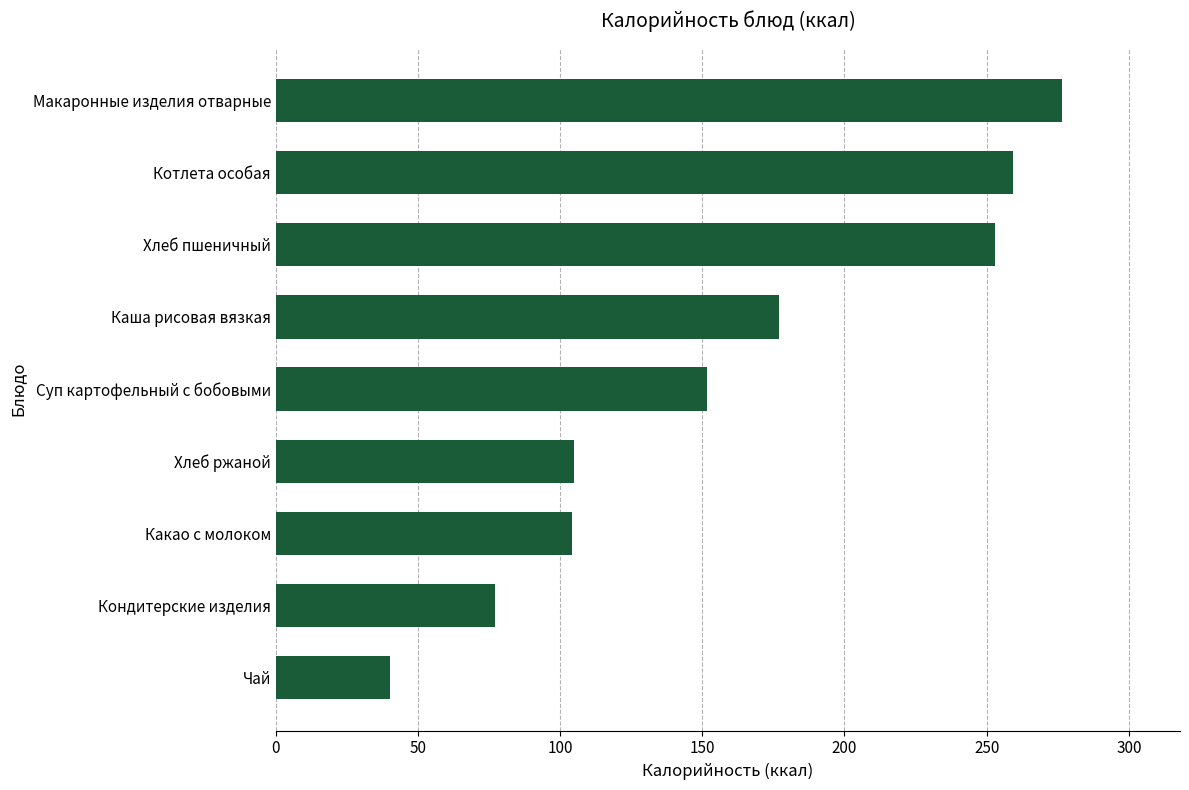

True or false: the data shows 105.0 at Хлеб ржаной.

True